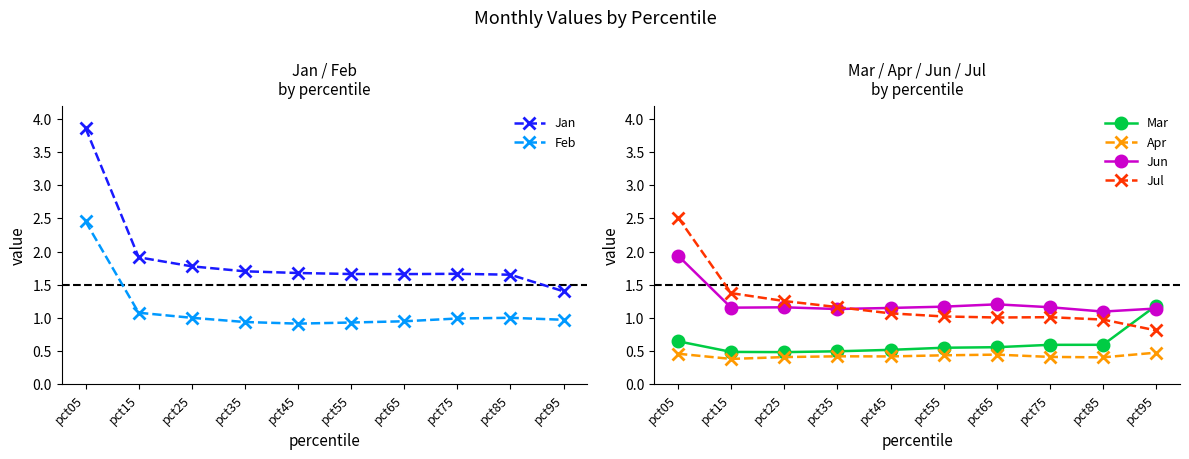

Which category has the highest value across all series?

pct05